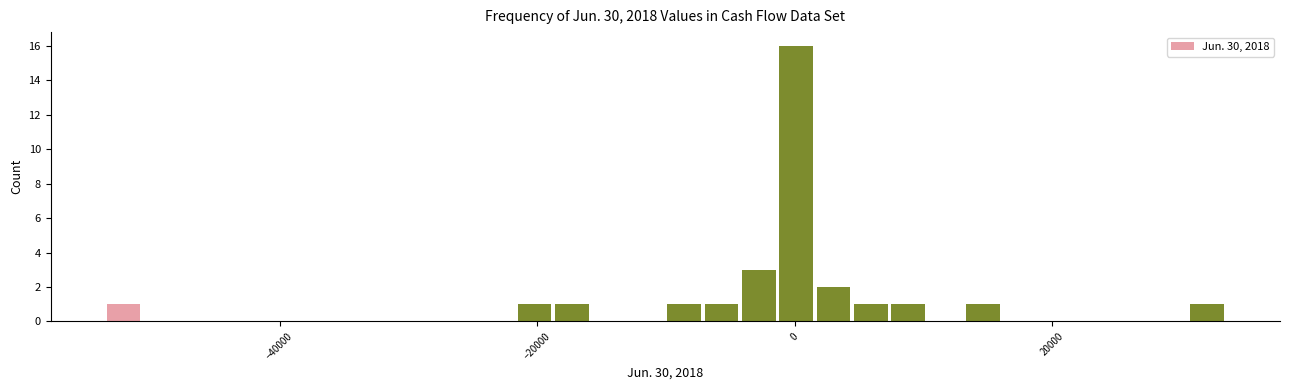

Around what value on the x-axis is the tallest bar? Give the approximate position of its centre, as read against the axis.

0